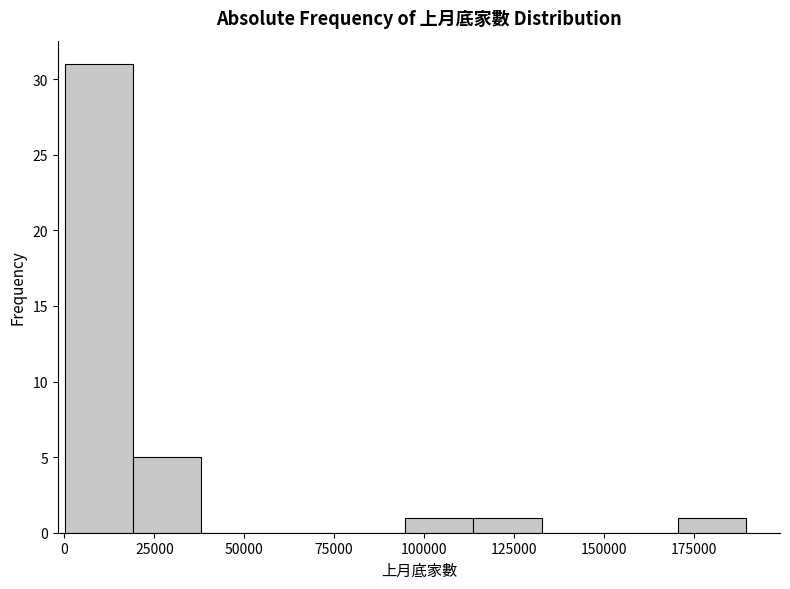

Read against the x-axis, roughly where is the centre of the tallest bar?

10000